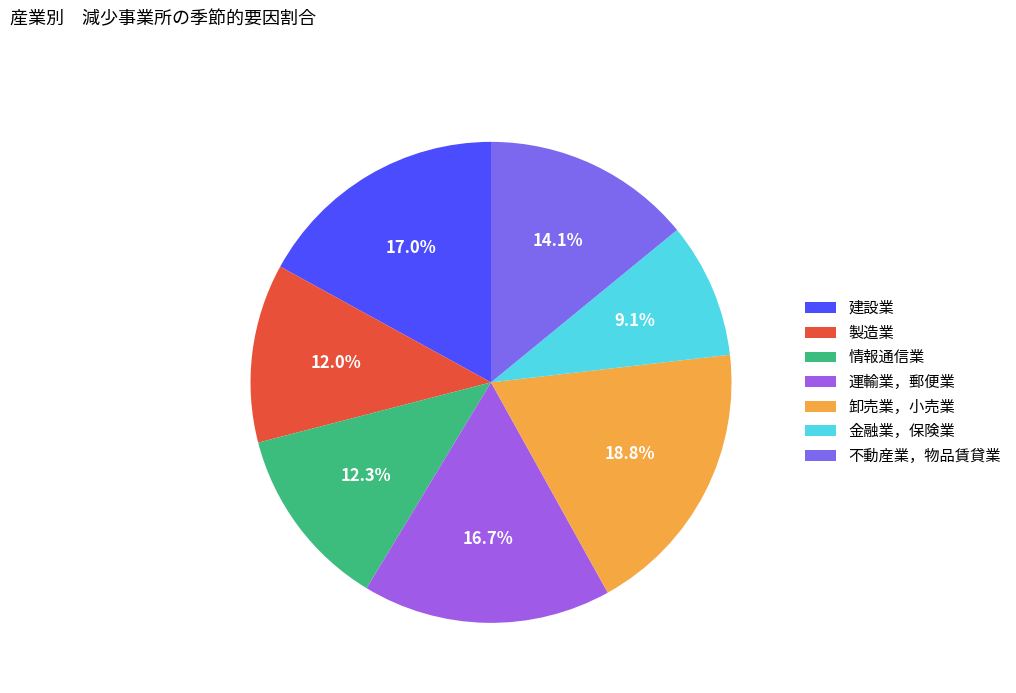

Is there a majority slice in this chart?

No